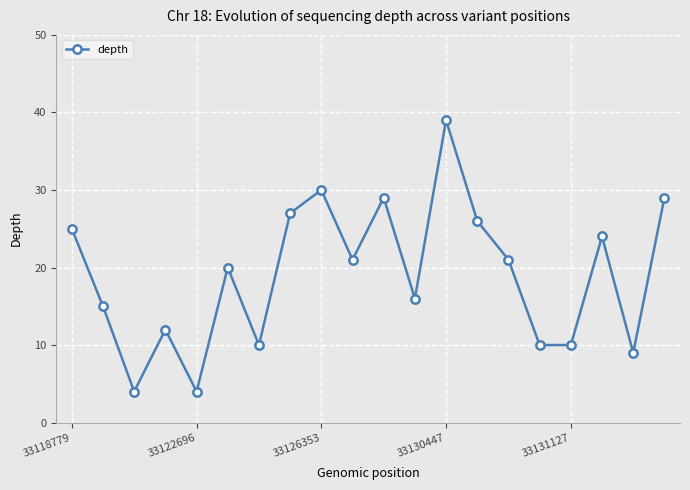

What is the difference between the maximum and minimum values?

35